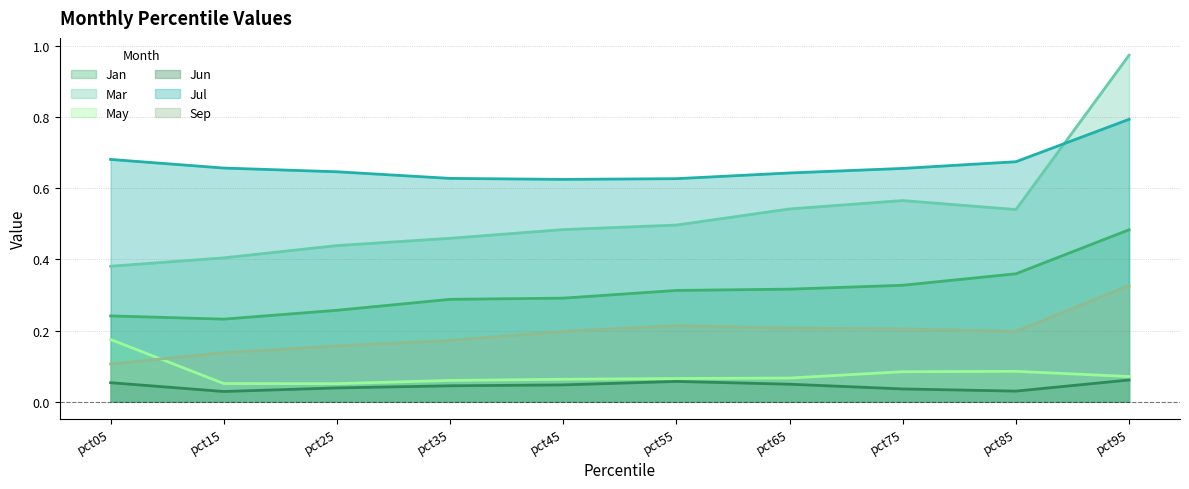

The value of Jun at pct95 is 0.1. True or false?

False